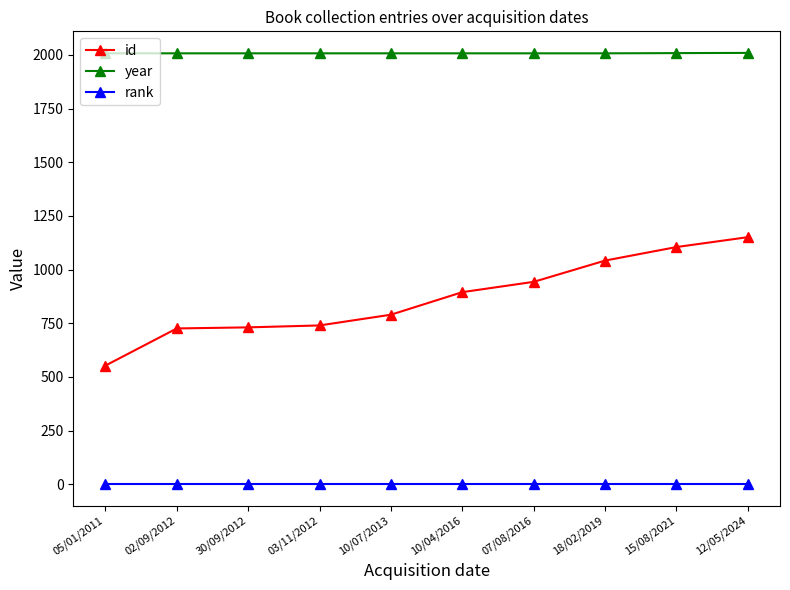

What position from the left is 12/05/2024?

10